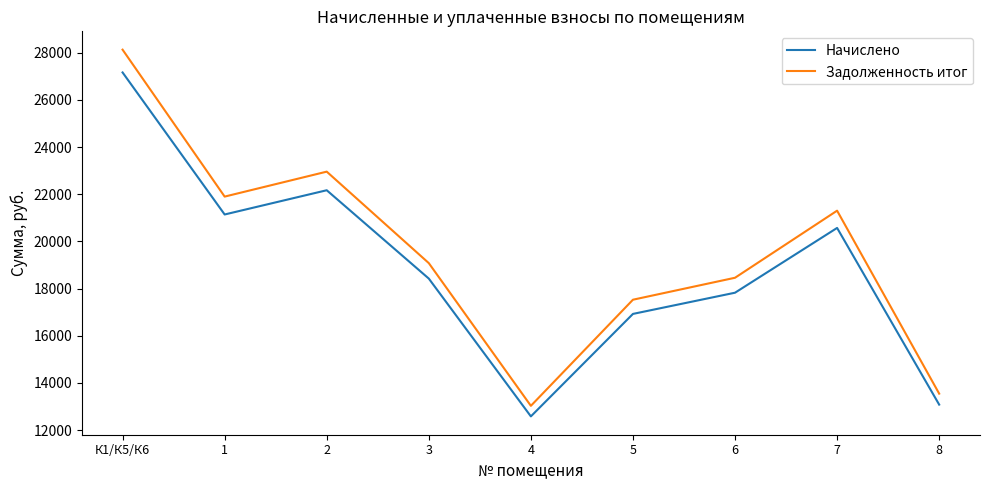

Is this an area chart (filled region under the line)?

No